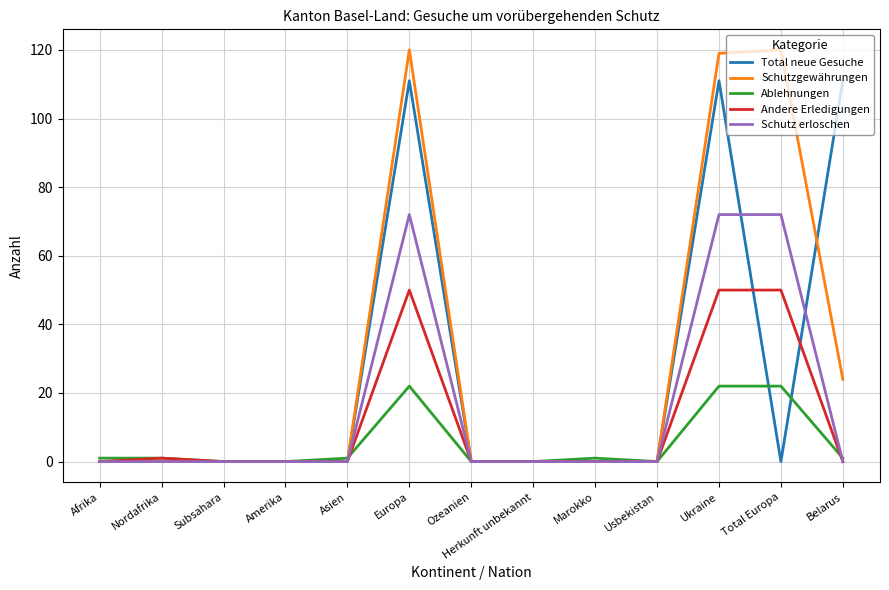

What position from the right is Amerika?

10